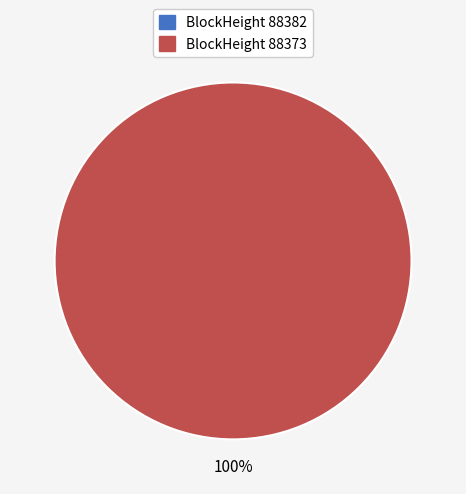

Which slice is the smallest?

88382